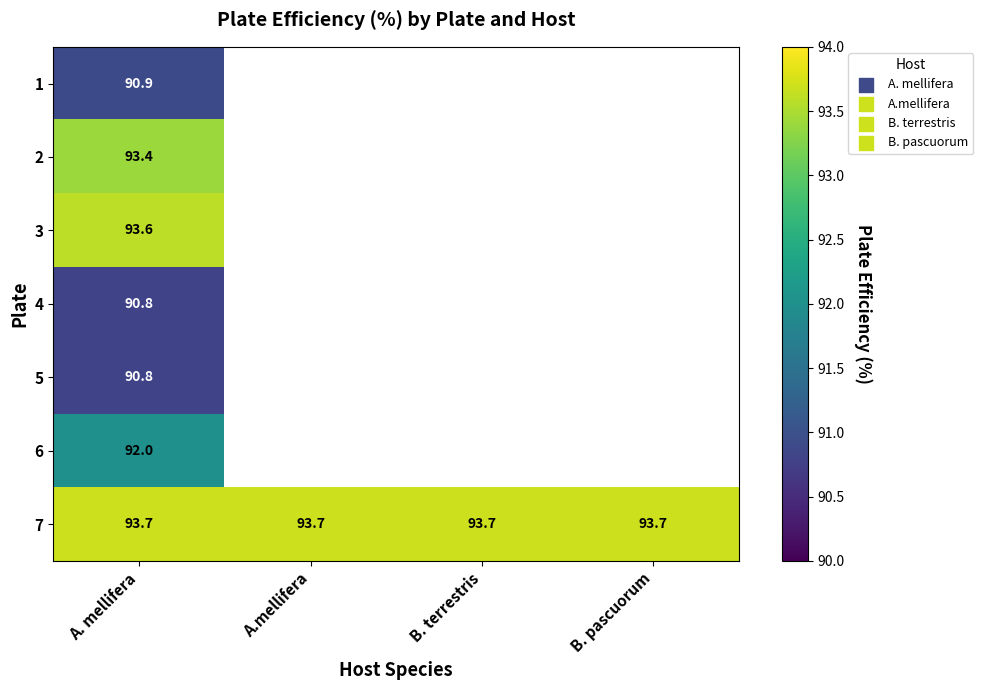

Is it true that 3 equals 147.4 at A. mellifera?

False